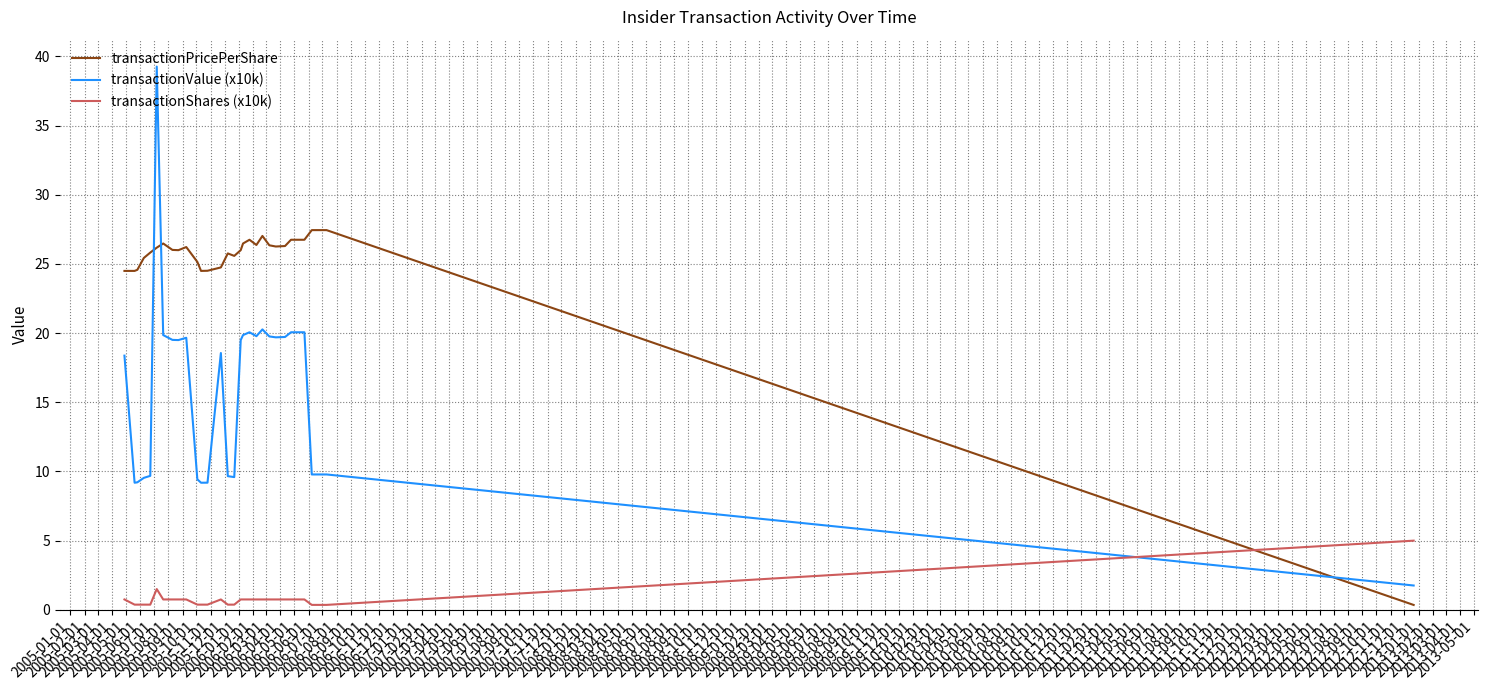

Which series has the widest spread of values?

transactionValue (x10k)